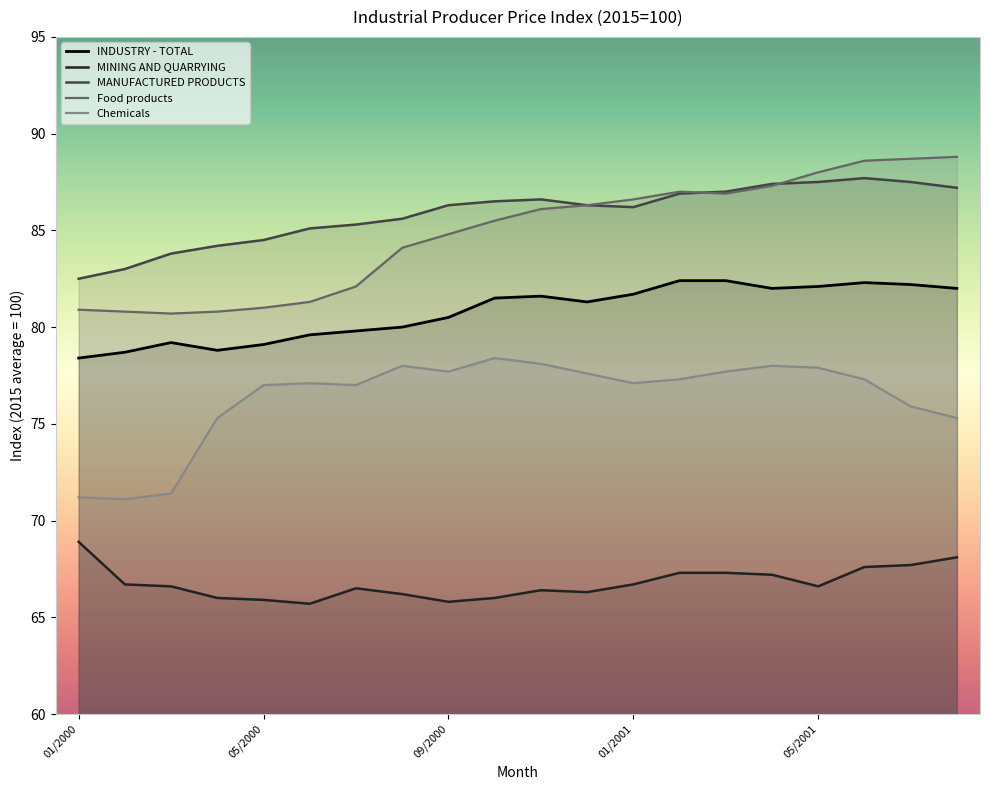

What is the difference between the INDUSTRY - TOTAL values at 01/2000 and 10/2000?

3.1